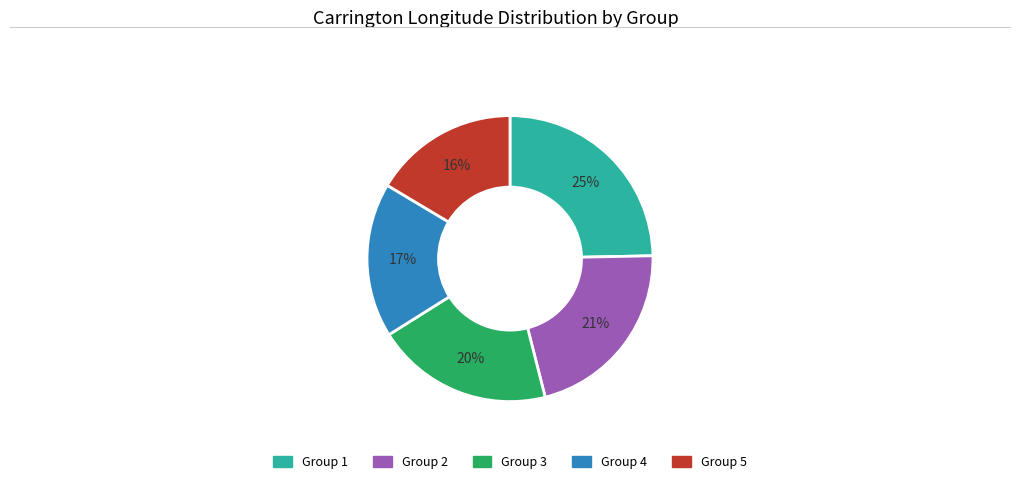

Is there any slice that represents more than half of the pie?

No